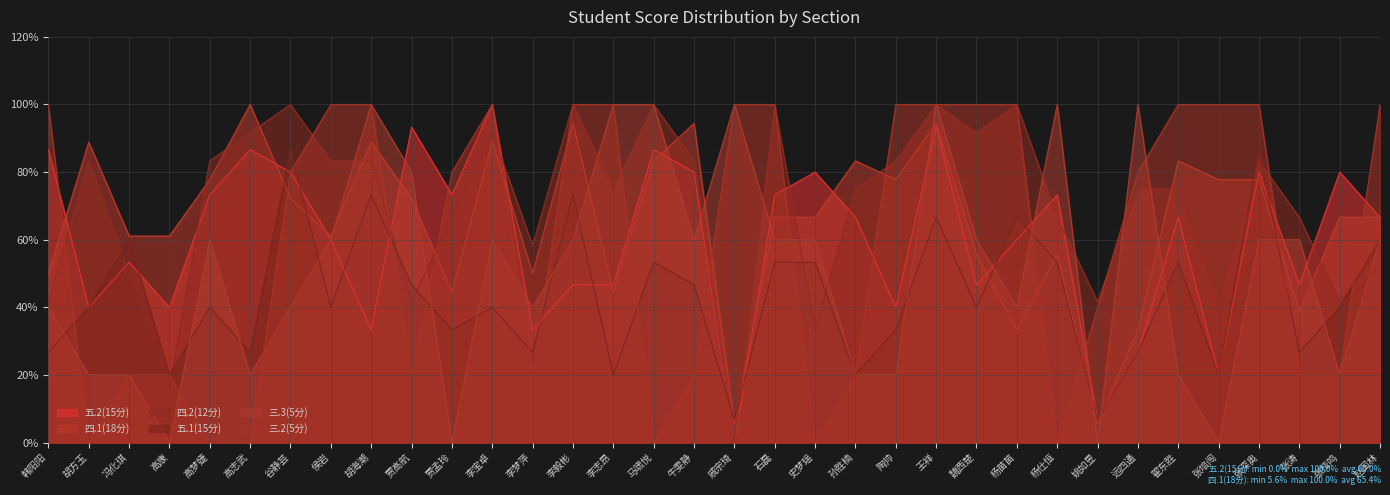

At 李志昂, list the series in order from largest to smallest.

三.3(5分), 三.2(5分), 四.2(12分), 五.2(15分), 四.1(18分), 五.1(15分)